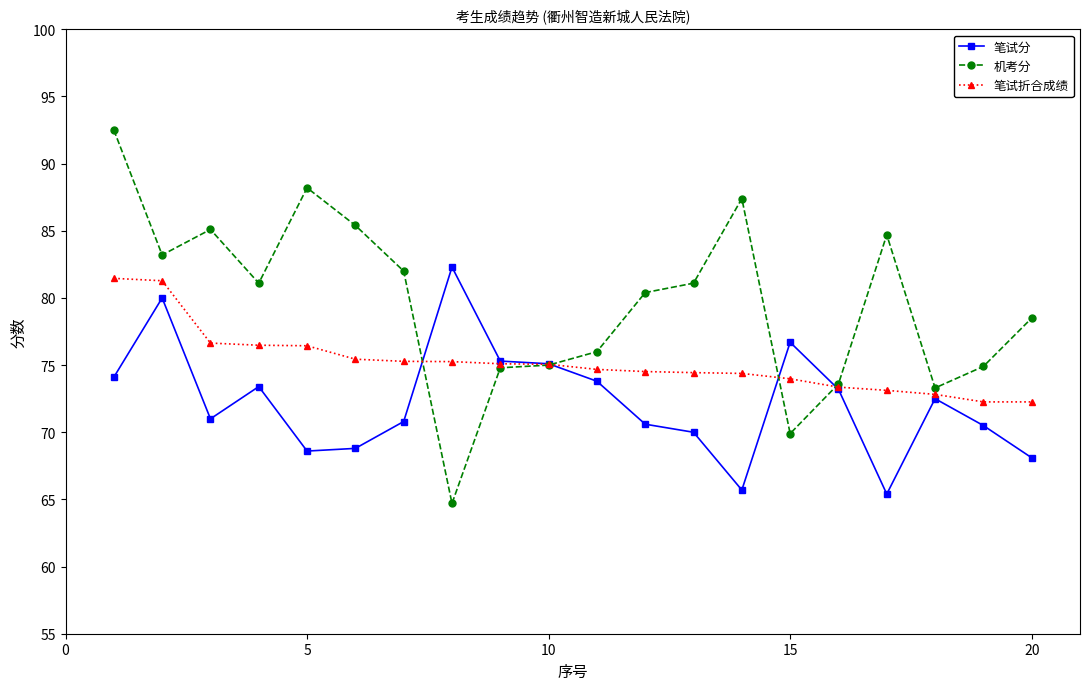

What are all the series names shown in the legend?

笔试分, 机考分, 笔试折合成绩